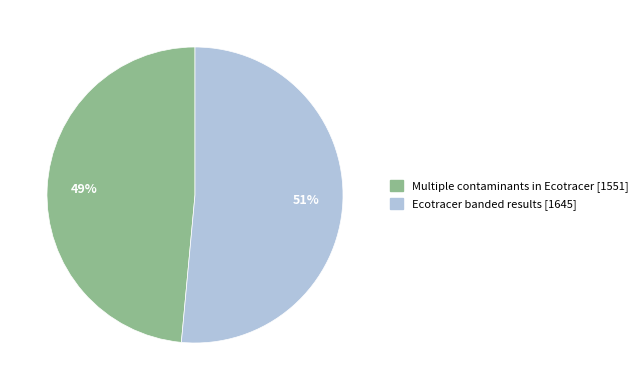

Is the sum of Ecotracer banded results and Multiple contaminants in Ecotracer greater than half?

Yes